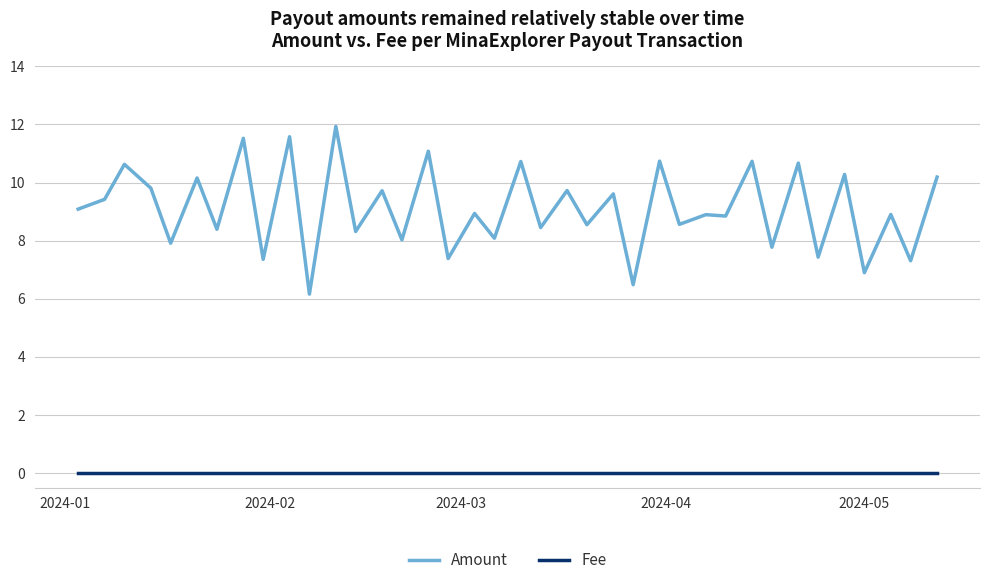

True or false: Amount and Fee cross at least once.

False